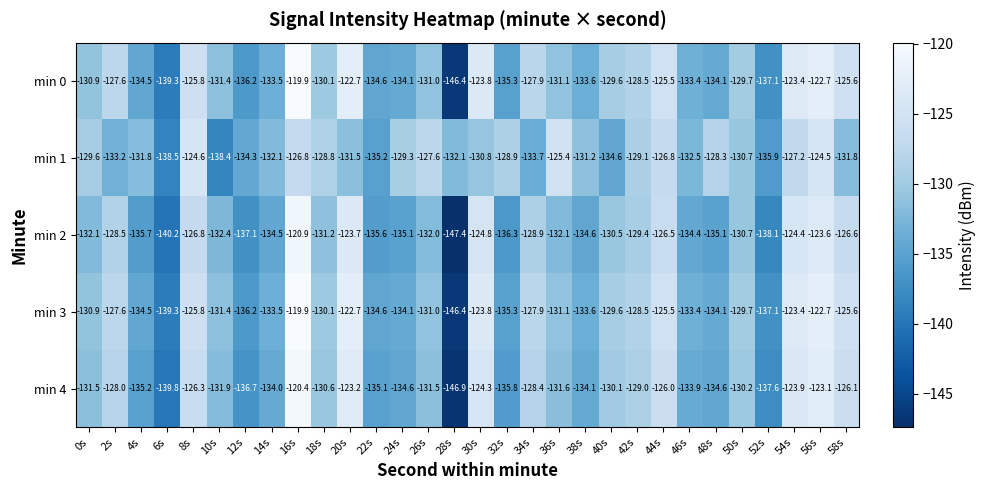

Between 42s and 48s, which series saw the biggest shift?

min 2